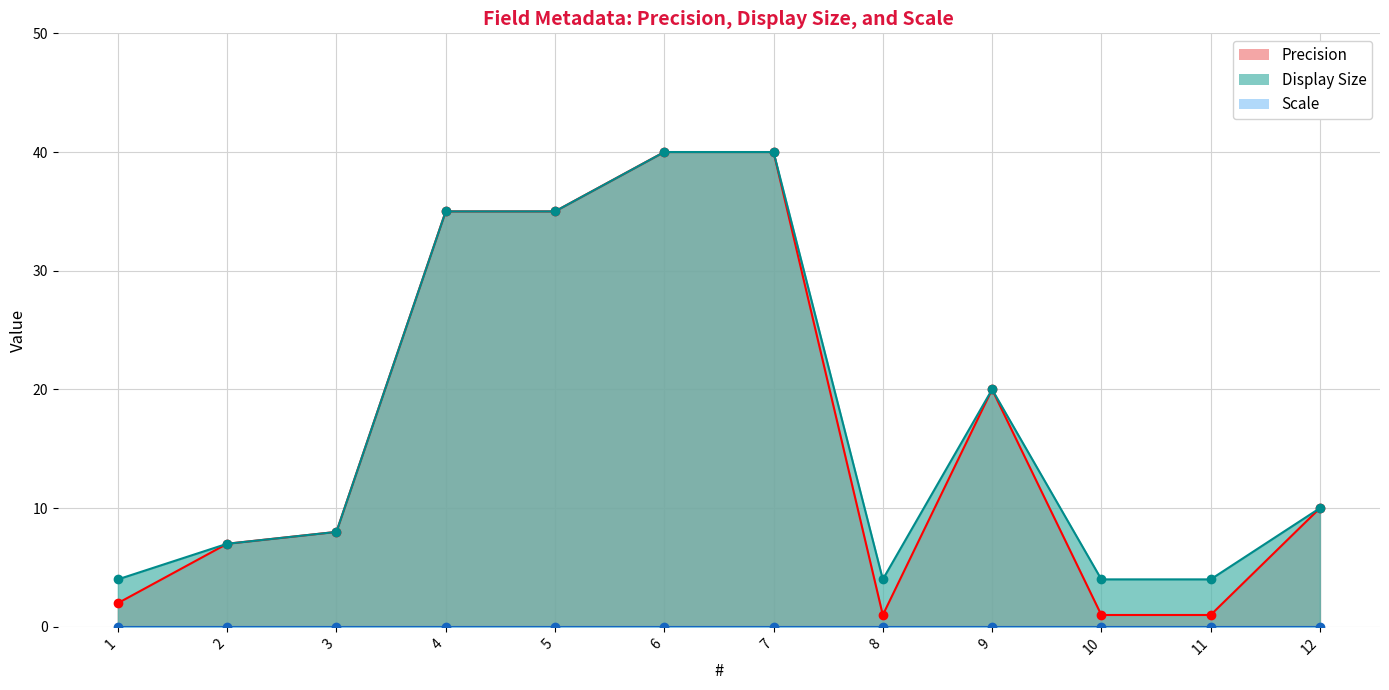

What is the maximum value shown in the chart?

40